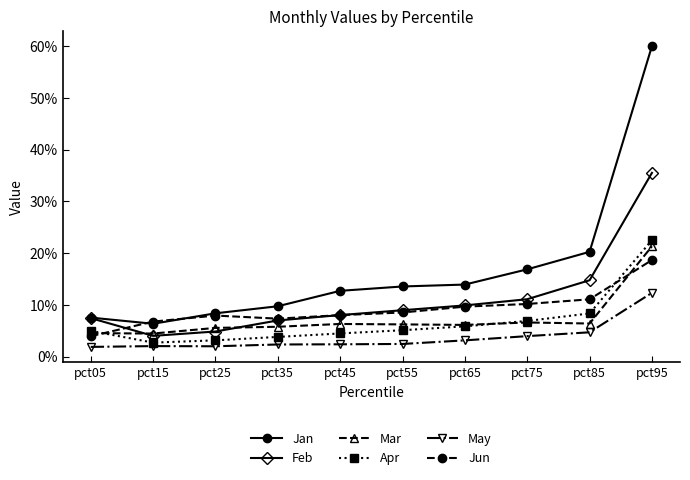

Is this an area chart (filled region under the line)?

No